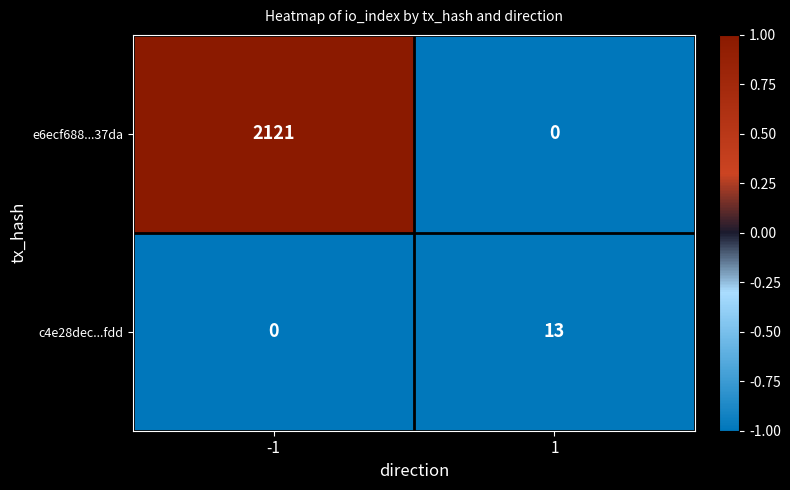

List the series in order of their overall mean, highest first.

e6ecf688...37da, c4e28dec...fdd